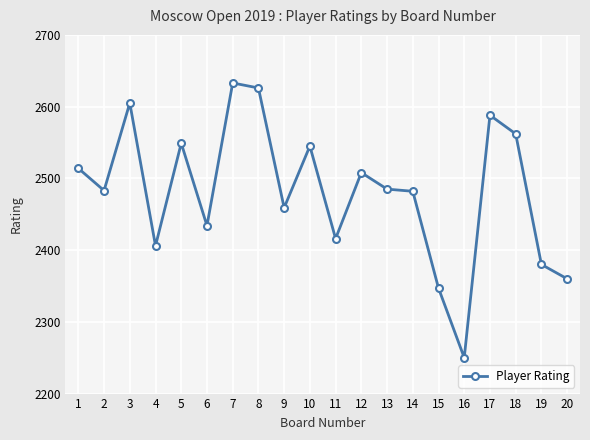

Between 9 and 18, which is larger?

18